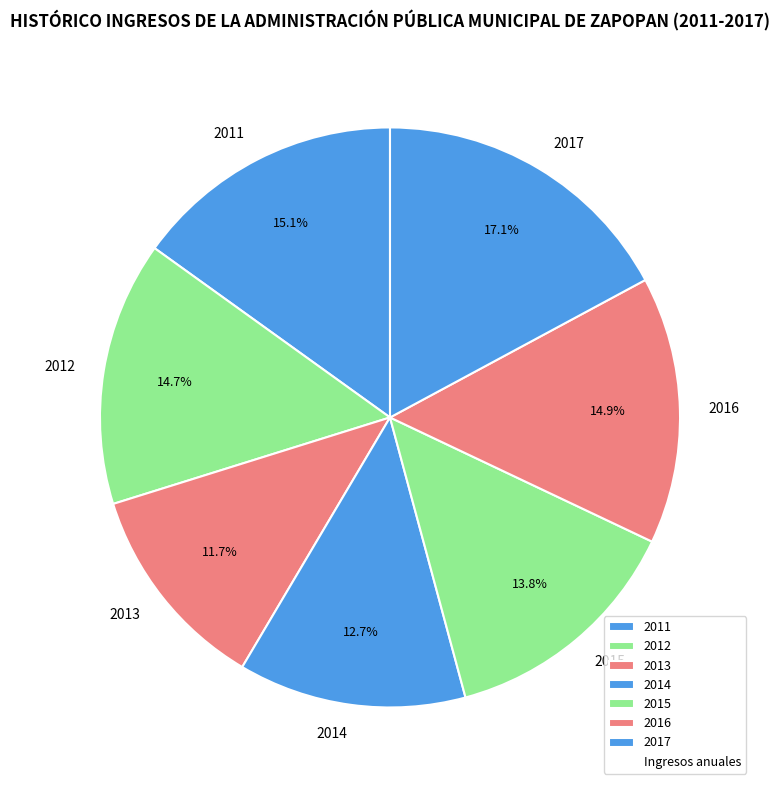

Combined, do 2015 and 2013 account for over 50%?

No